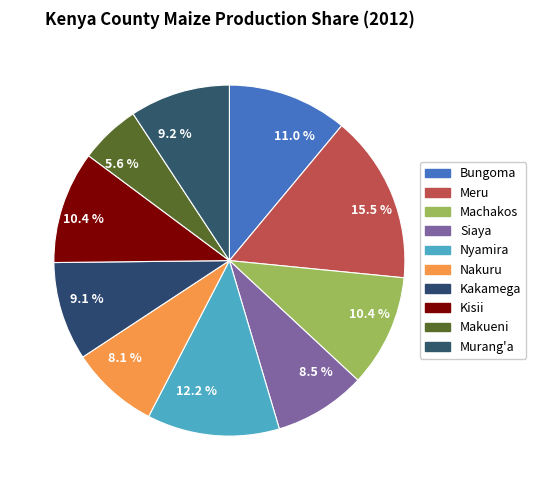

Count the number of slices in the pie.

10